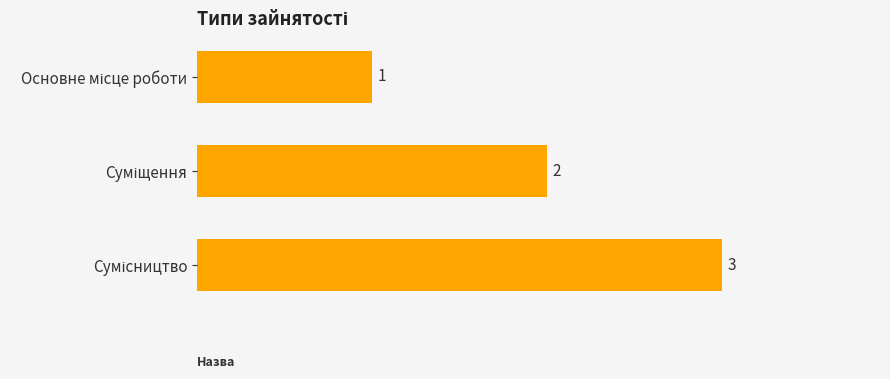

Count the values in the range 1 to 3.

3